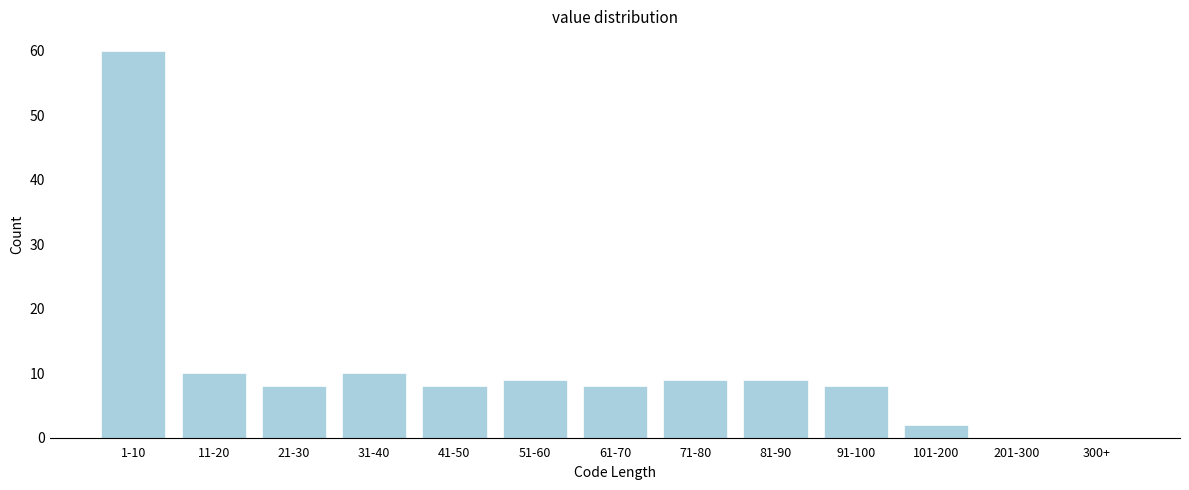

Reading left to right, list all the values displayed in this chart.

1-10=60	11-20=10	21-30=8	31-40=10	41-50=8	51-60=9	61-70=8	71-80=9	81-90=9	91-100=8	101-200=2	201-300=0	300+=0